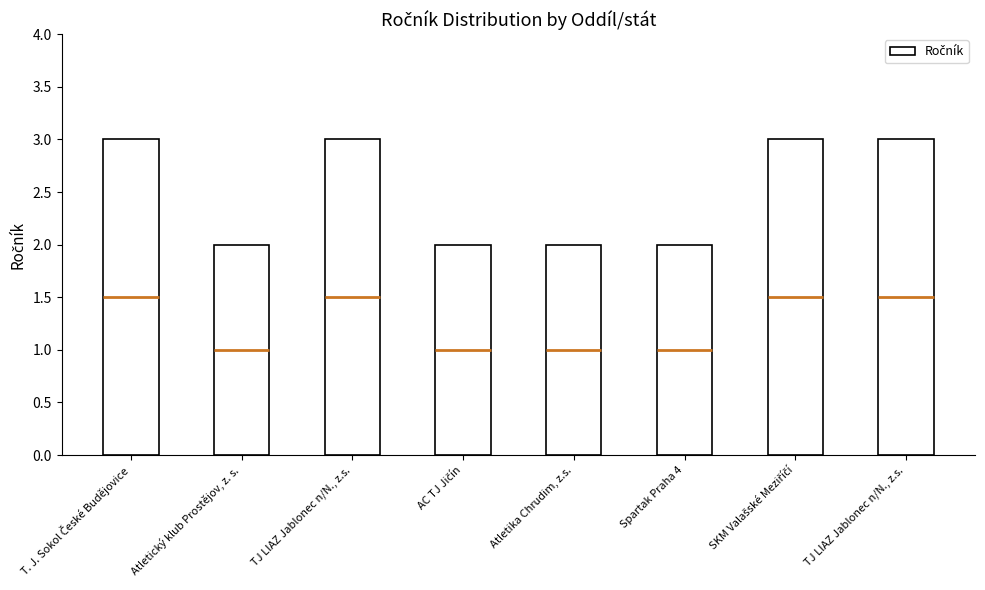

Rank the categories by value from lowest to highest.

Atletický klub Prostějov, z. s., AC TJ Jičín, Atletika Chrudim, z.s., Spartak Praha 4, T. J. Sokol České Budějovice, TJ LIAZ Jablonec n/N., z.s., SKM Valašské Meziříčí, TJ LIAZ Jablonec n/N., z.s.